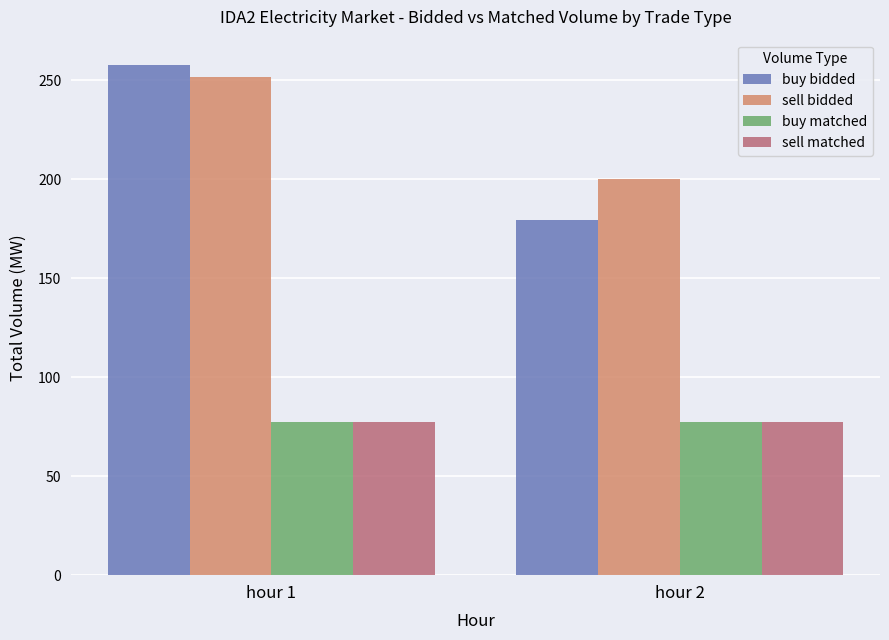

What is the value of the buy bidded bar at the 2nd from the left?

179.5